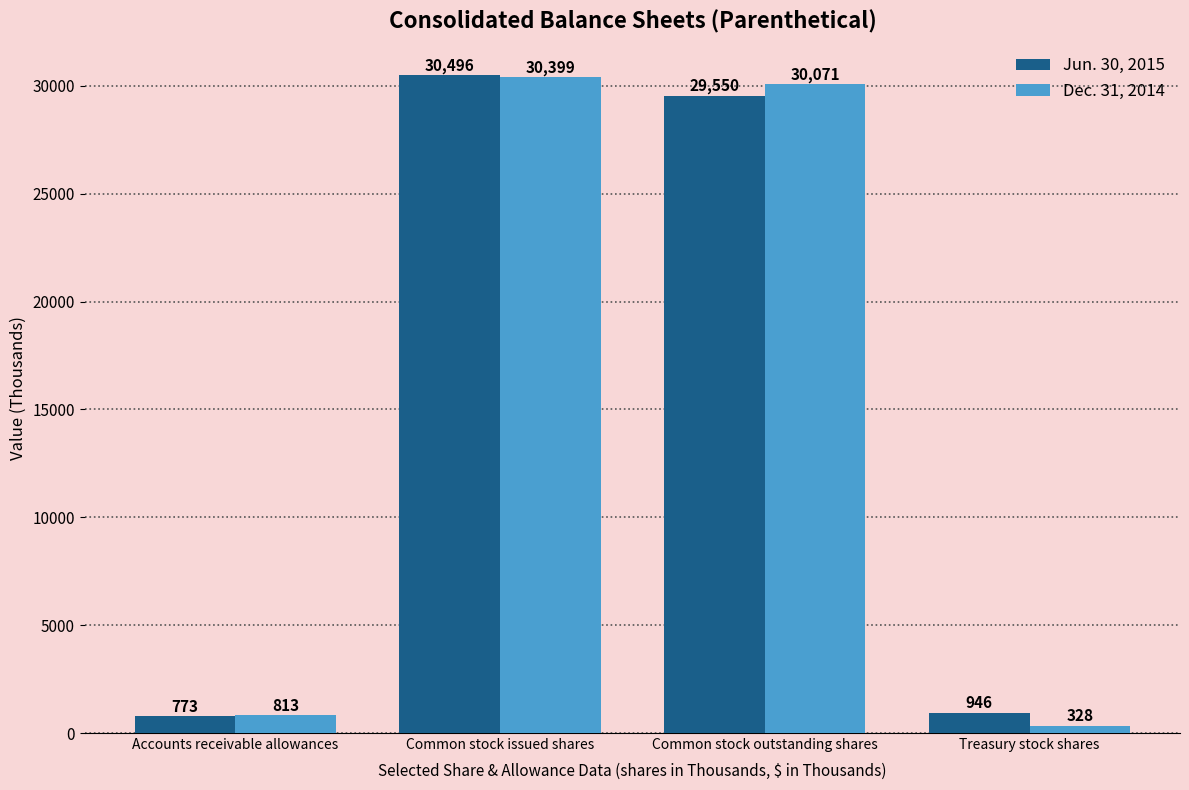

What is the spread (max minus min) of values at Common stock outstanding shares?

521